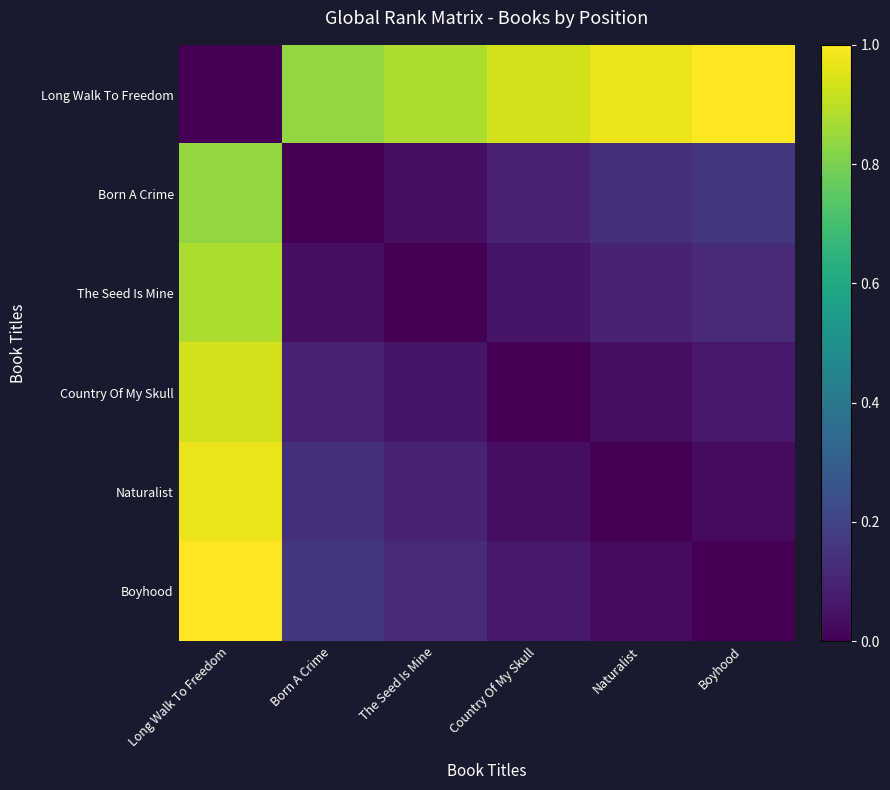

Reading right to left, extract all data points from this chart.

Long Walk To Freedom: Boyhood=1.0	Naturalist=1.0	Country Of My Skull=0.9	The Seed Is Mine=0.9	Born A Crime=0.8	Long Walk To Freedom=0.0
Born A Crime: Boyhood=0.2	Naturalist=0.1	Country Of My Skull=0.1	The Seed Is Mine=0.0	Born A Crime=0.0	Long Walk To Freedom=0.8
The Seed Is Mine: Boyhood=0.1	Naturalist=0.1	Country Of My Skull=0.1	The Seed Is Mine=0.0	Born A Crime=0.0	Long Walk To Freedom=0.9
Country Of My Skull: Boyhood=0.1	Naturalist=0.0	Country Of My Skull=0.0	The Seed Is Mine=0.1	Born A Crime=0.1	Long Walk To Freedom=0.9
Naturalist: Boyhood=0.0	Naturalist=0.0	Country Of My Skull=0.0	The Seed Is Mine=0.1	Born A Crime=0.1	Long Walk To Freedom=1.0
Boyhood: Boyhood=0.0	Naturalist=0.0	Country Of My Skull=0.1	The Seed Is Mine=0.1	Born A Crime=0.2	Long Walk To Freedom=1.0